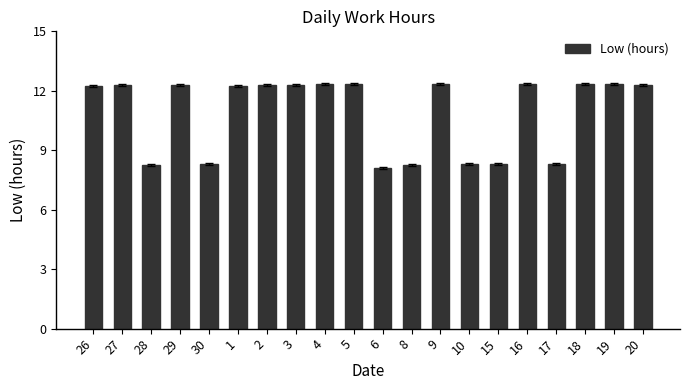

What is the minimum value shown in the chart?

8.1